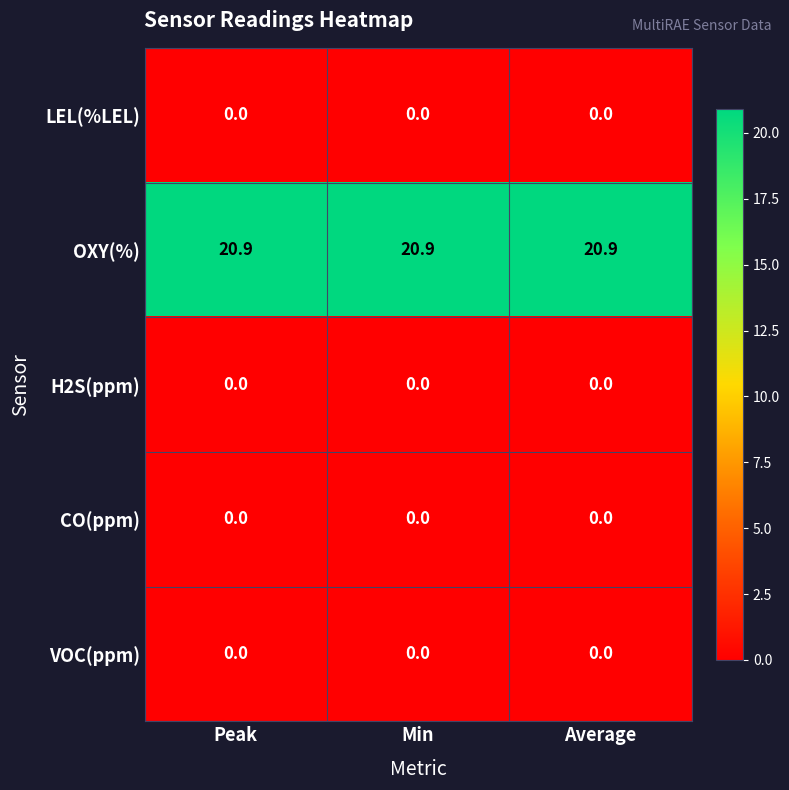

Which series has the largest total across all categories?

OXY(%)